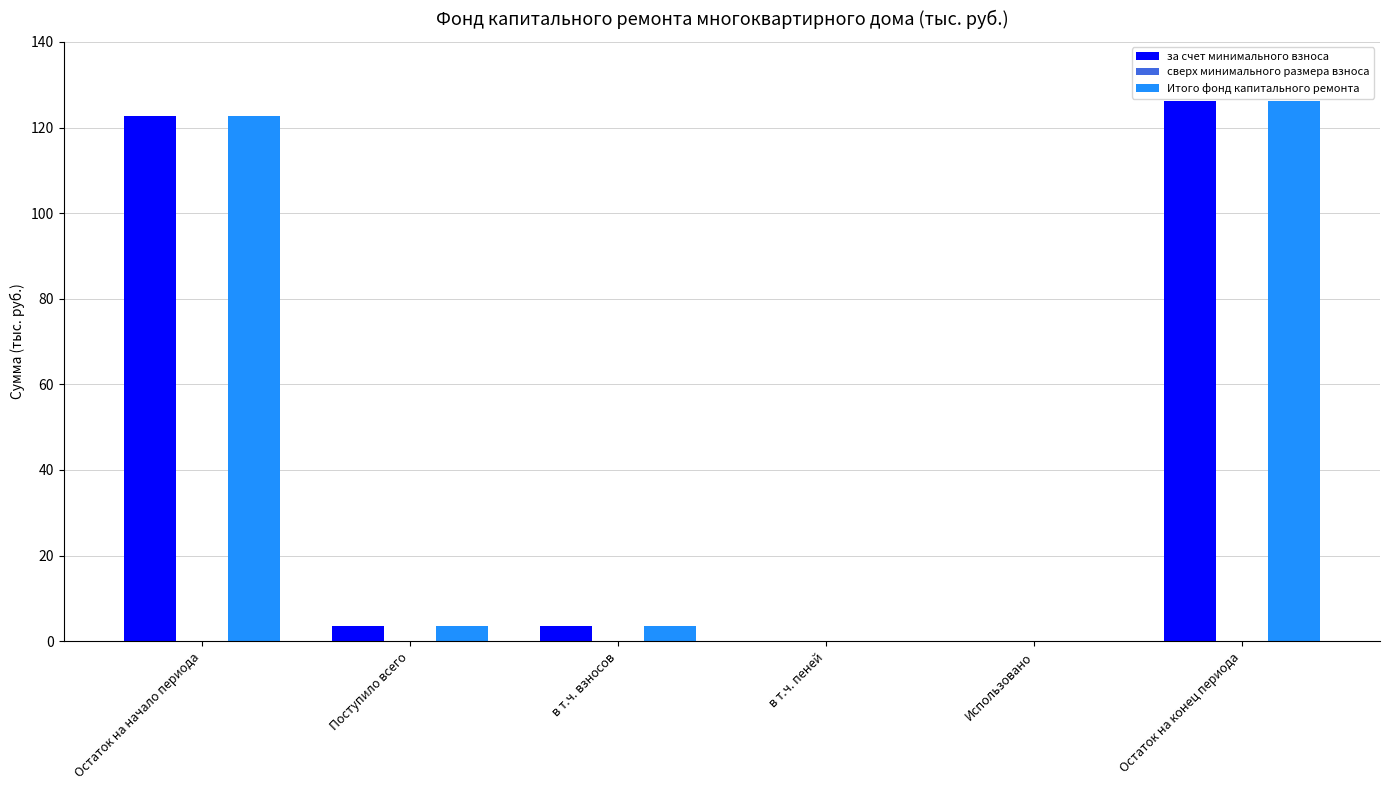

Reading left to right, what are all the values shown in this chart?

за счет минимального взноса: Остаток на начало периода=122.6	Поступило всего=3.5	в т.ч. взносов=3.5	в т.ч. пеней=0.0	Использовано=0.0	Остаток на конец периода=126.1
Итого фонд капитального ремонта: Остаток на начало периода=122.6	Поступило всего=3.5	в т.ч. взносов=3.5	в т.ч. пеней=0.0	Использовано=0.0	Остаток на конец периода=126.1